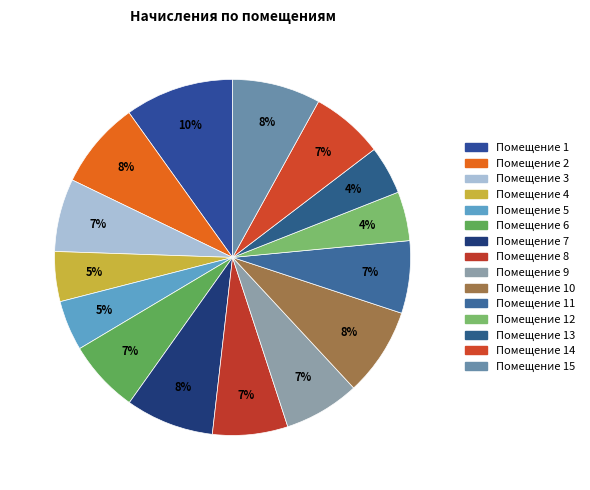

Count the number of slices in the pie.

15